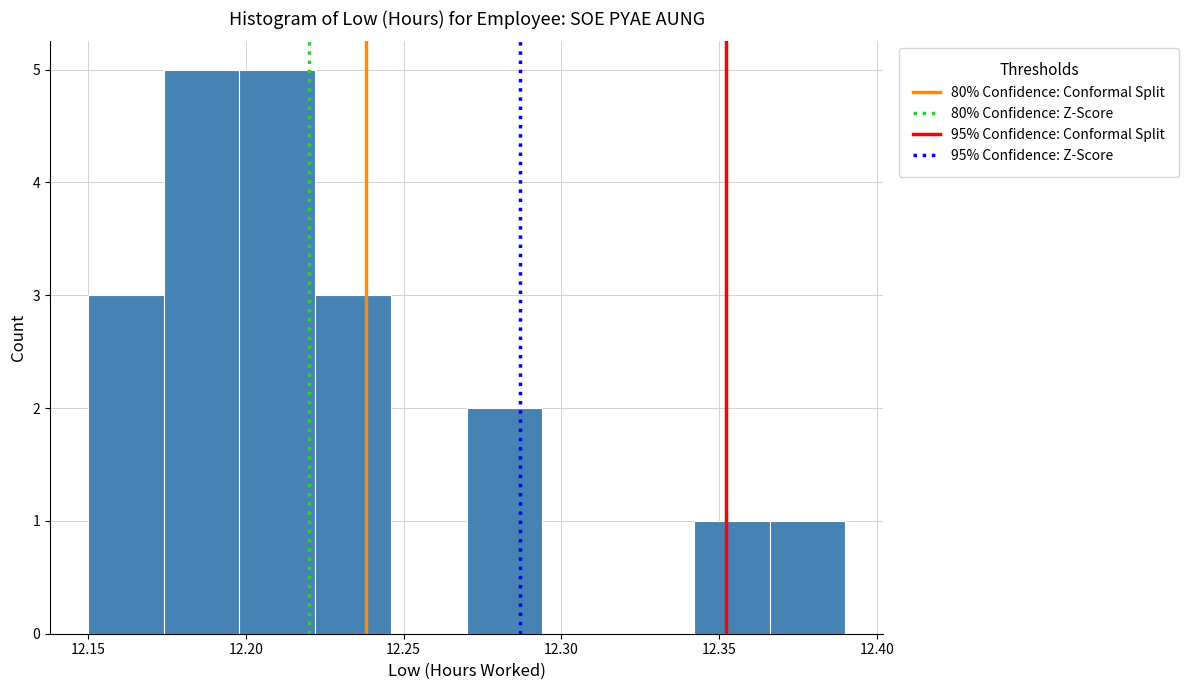

Reading left to right, transcribe this chart: for each bar, give the range it covers on the x-axis and its height. Neither the bar edges nor the heights are printed on the chart, so give them approximately, as read against the axes.

12.150 to 12.174: 3
12.174 to 12.198: 5
12.198 to 12.222: 5
12.222 to 12.246: 3
12.246 to 12.270: 0
12.270 to 12.294: 2
12.294 to 12.318: 0
12.318 to 12.342: 0
12.342 to 12.366: 1
12.366 to 12.390: 1